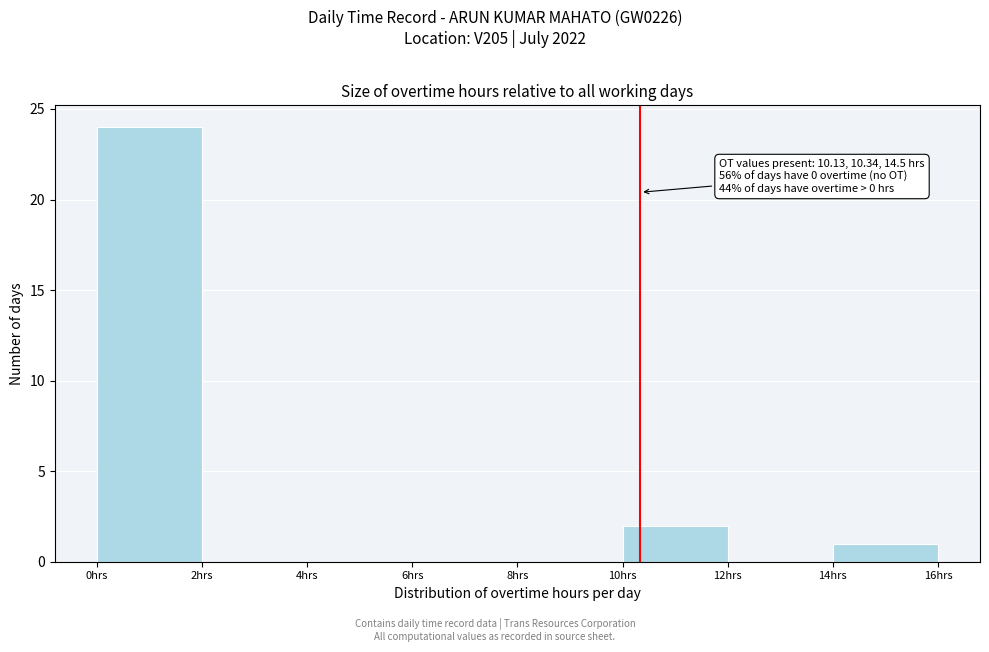

Which range on the x-axis has the tallest bar?

0 to 2